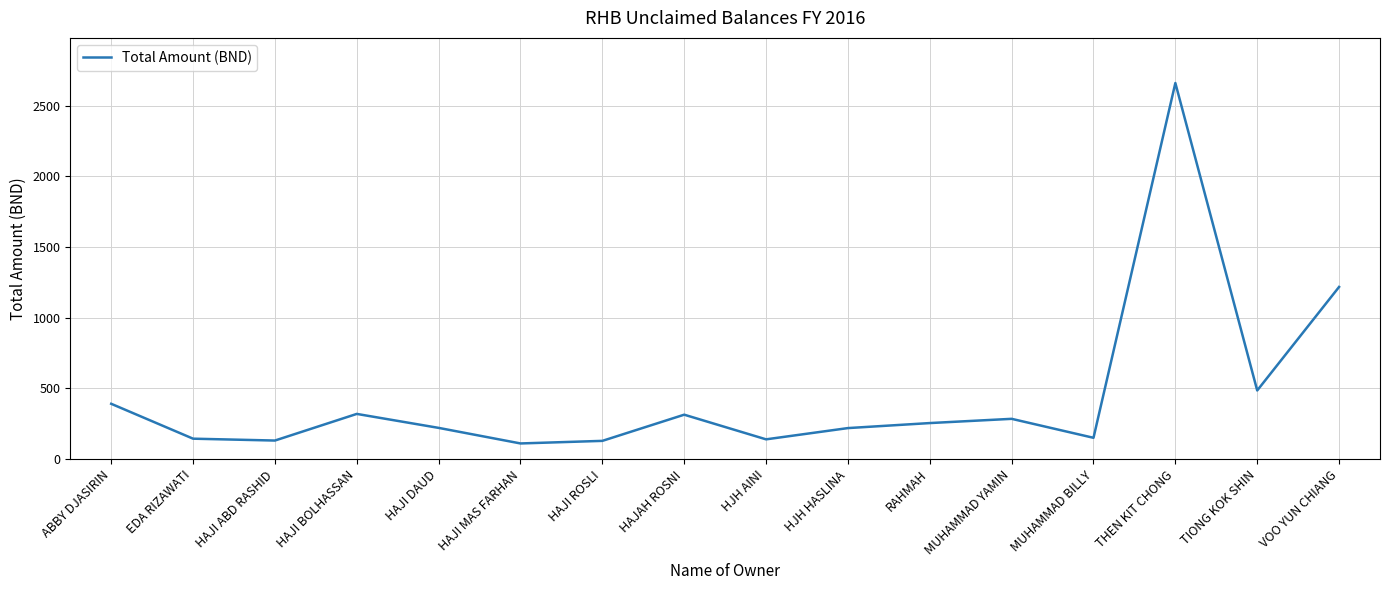

Where is the data nearest to the value 1385?

VOO YUN CHIANG